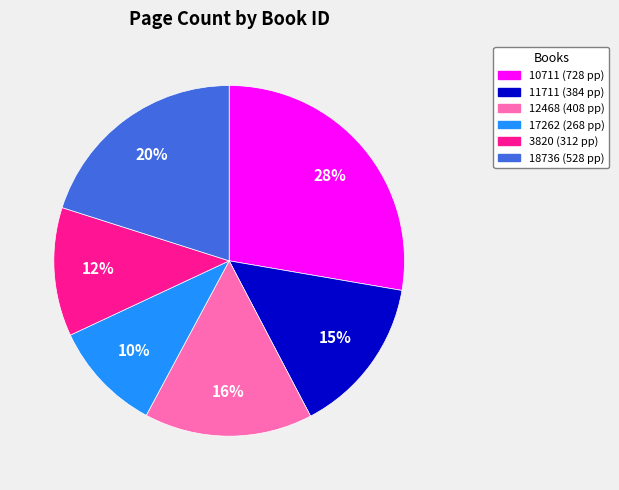

Is there any slice that represents more than half of the pie?

No